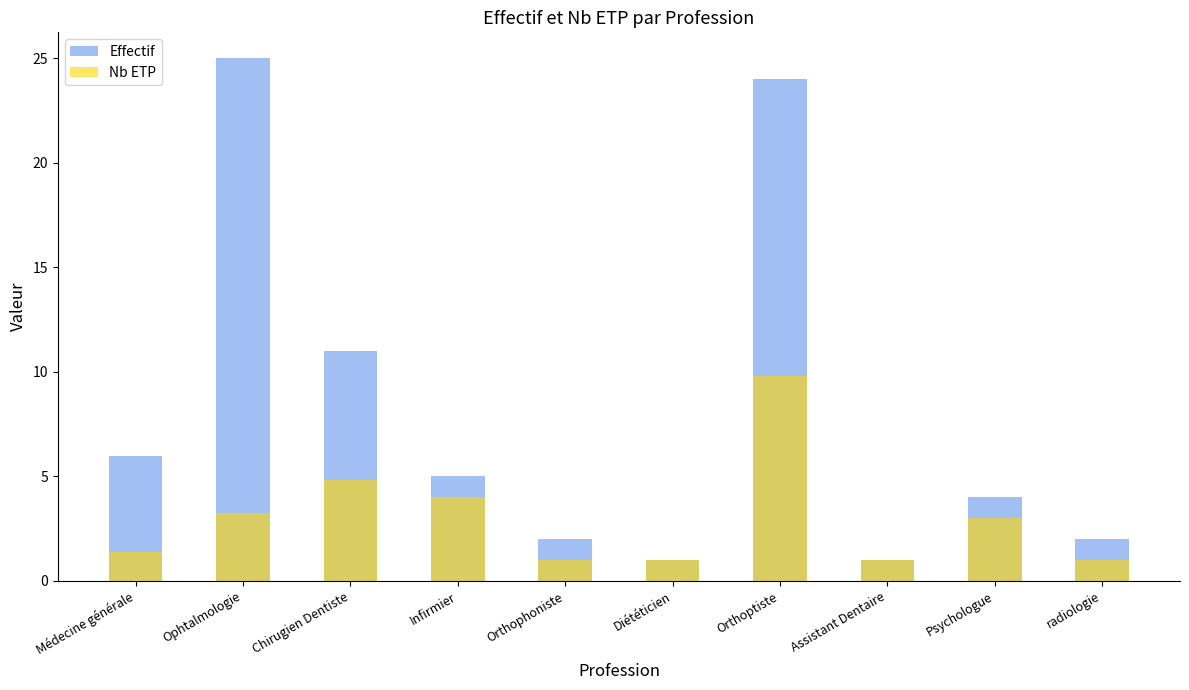

Is the value of Nb ETP at Ophtalmologie greater than the value of Effectif at Orthophoniste?

Yes